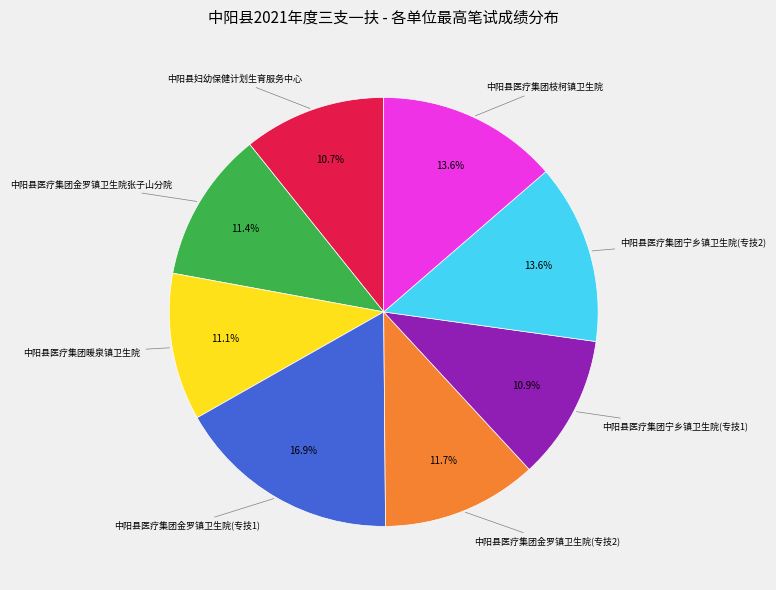

Is there any slice that represents more than half of the pie?

No